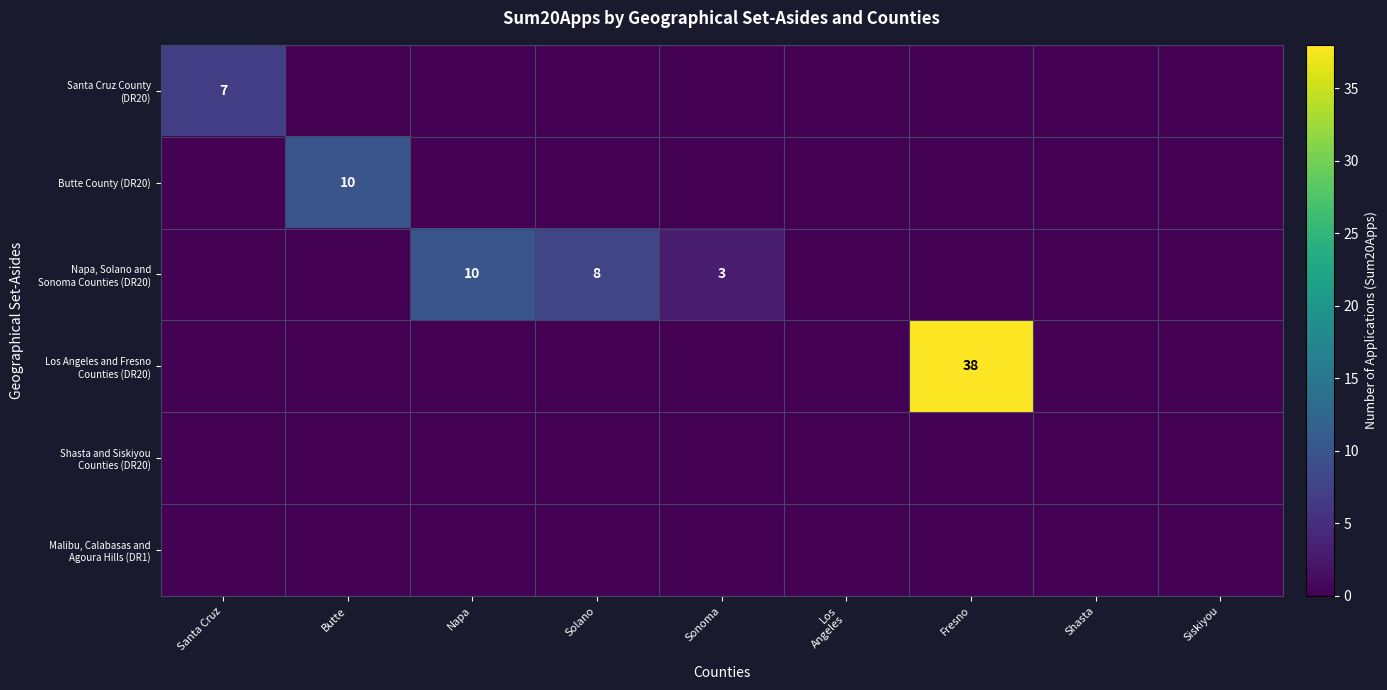

How many series are shown in this chart?

6